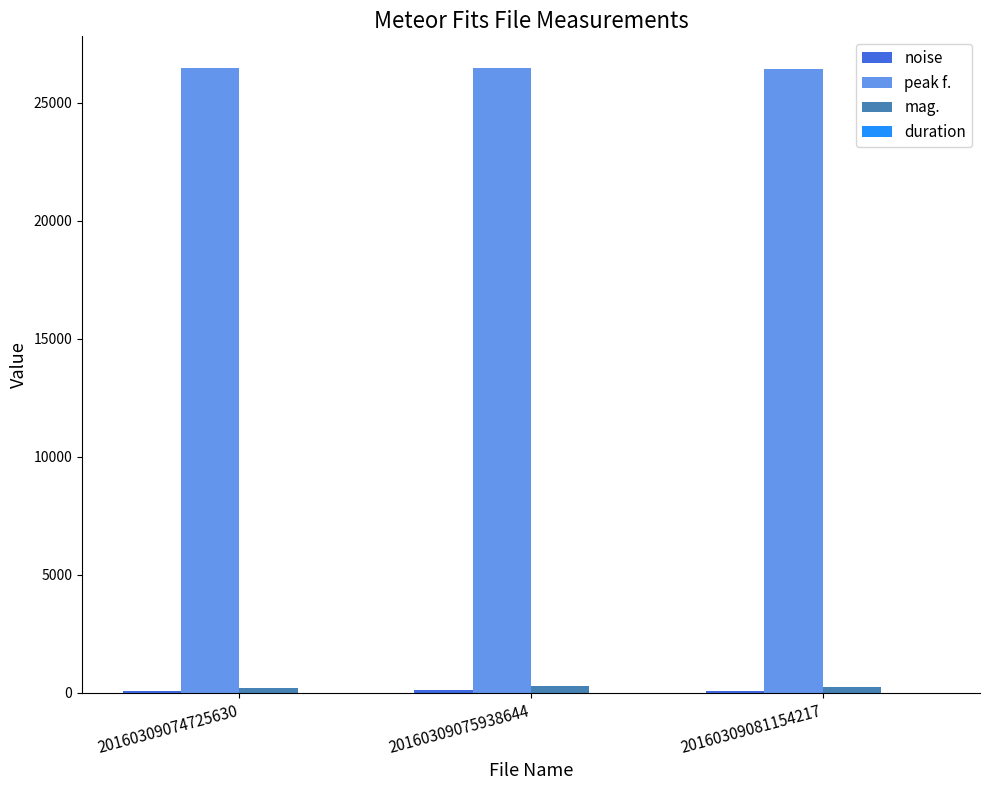

At which label is peak f. closest to 26471?

20160309074725630